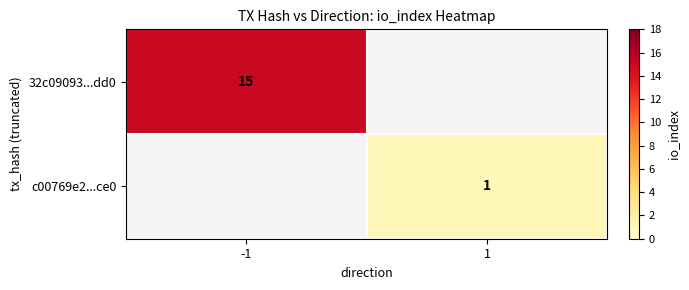

The 32c09093...dd0 series shows 15 at -1. True or false?

True